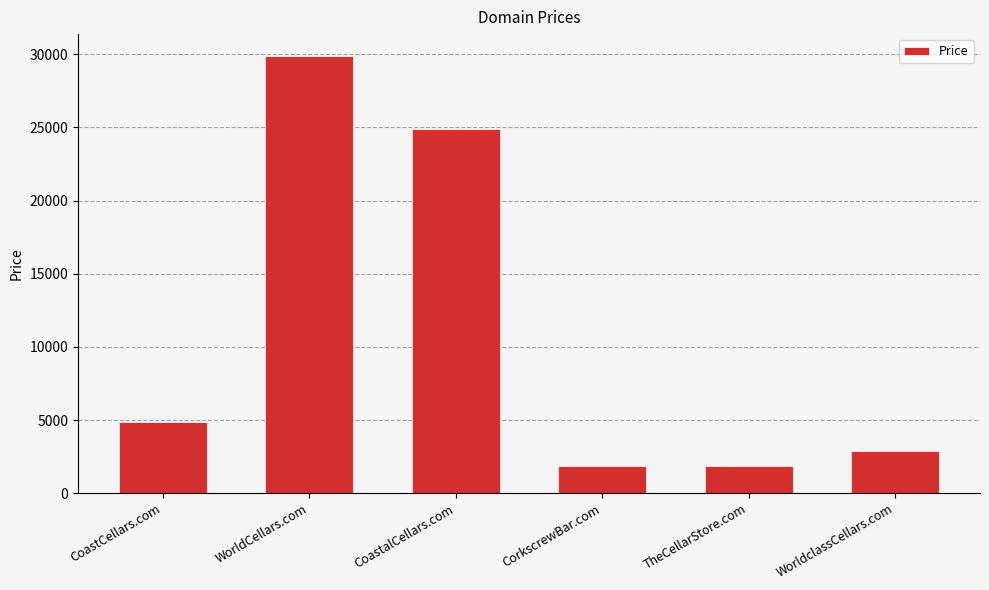

What is the label of the 6th bar from the right?

CoastCellars.com